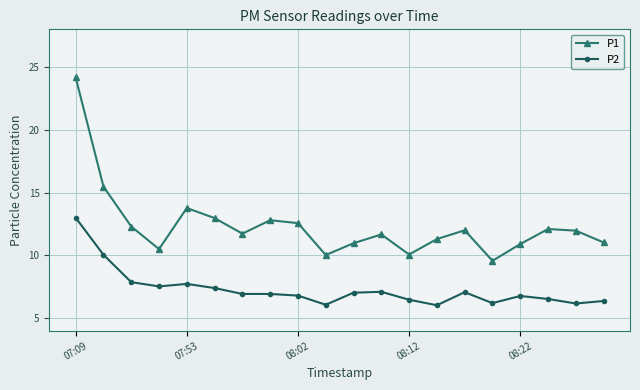

How many interior local peaks does the P1 series have?

5